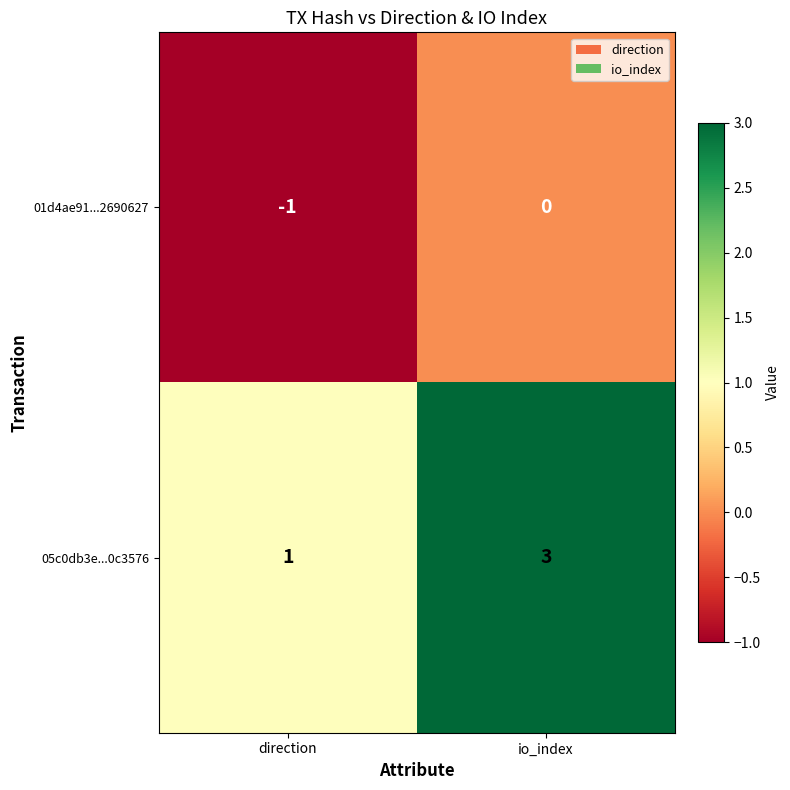

Reading right to left, extract all data points from this chart.

01d4ae91...2690627: 0	-1
05c0db3e...0c3576: 3	1